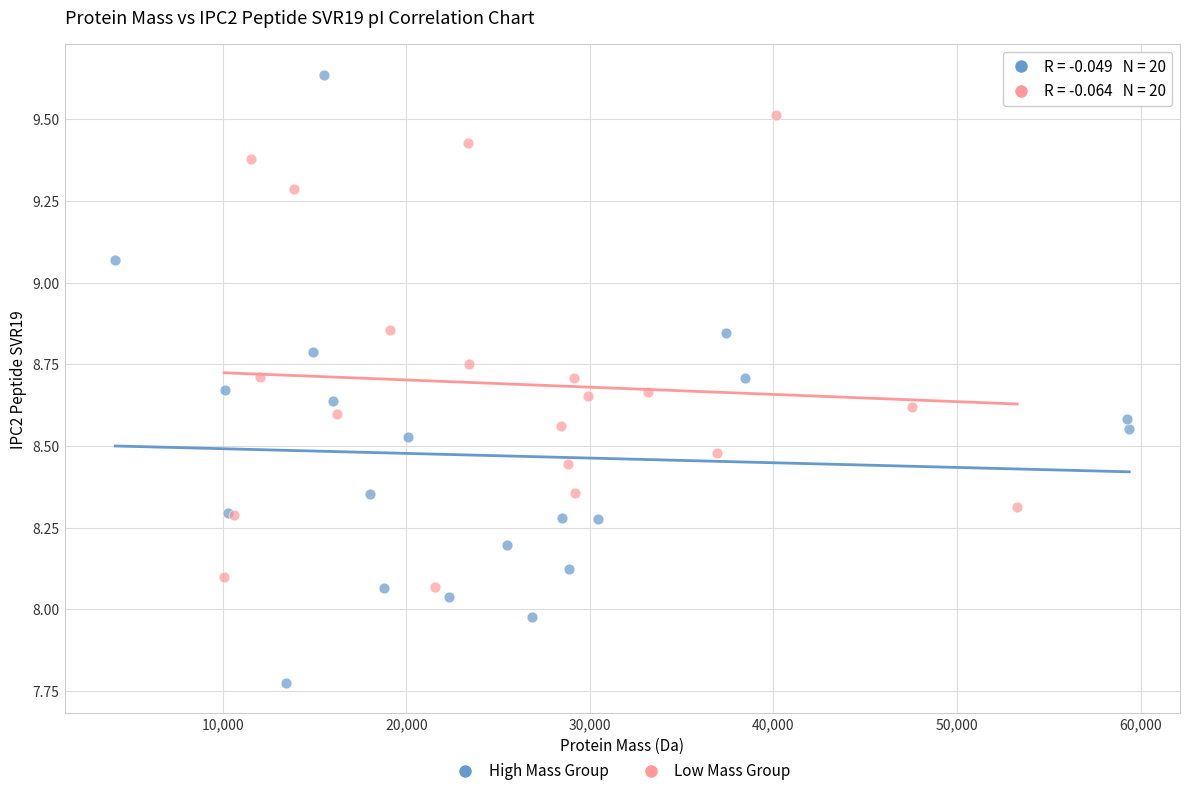

Which series reaches the minimum Y coordinate?

High Mass Group